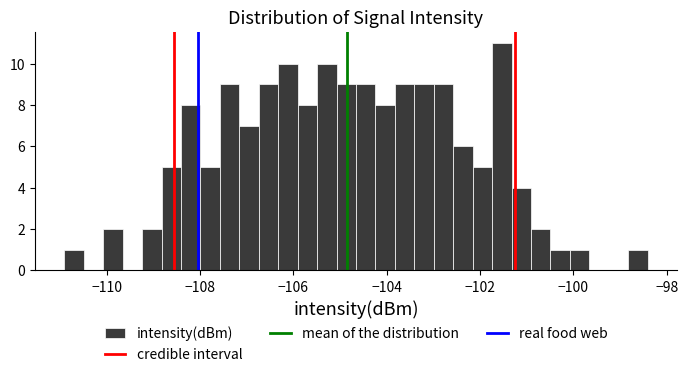

Read against the x-axis, roughly where is the centre of the tallest bar?

-101.6